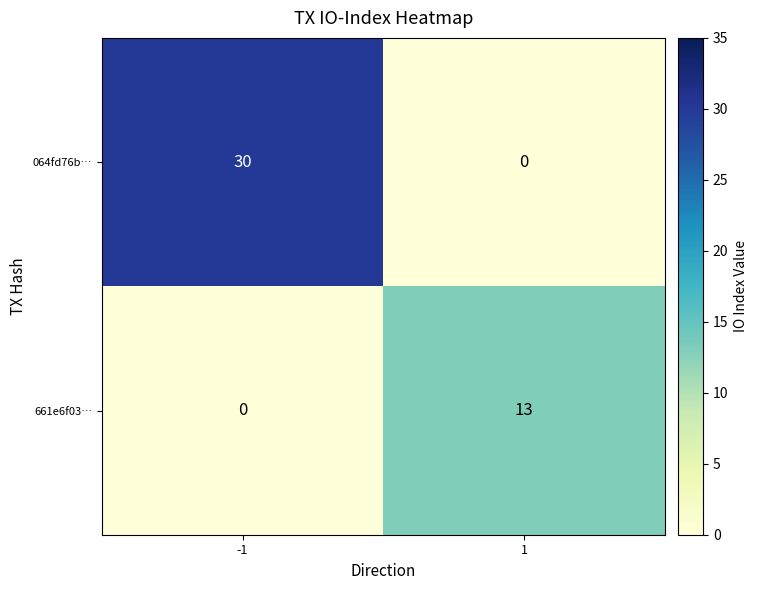

What is the greatest value displayed?

30